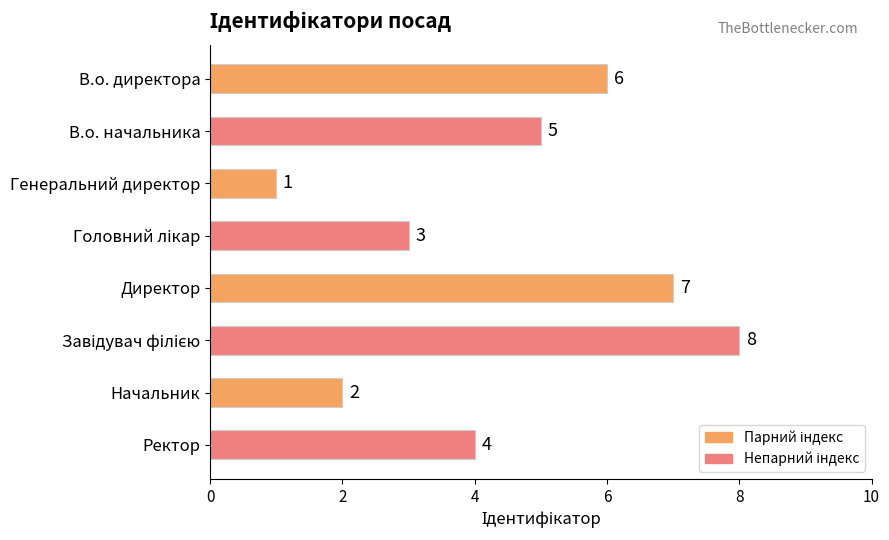

What position from the top is Ректор?

8